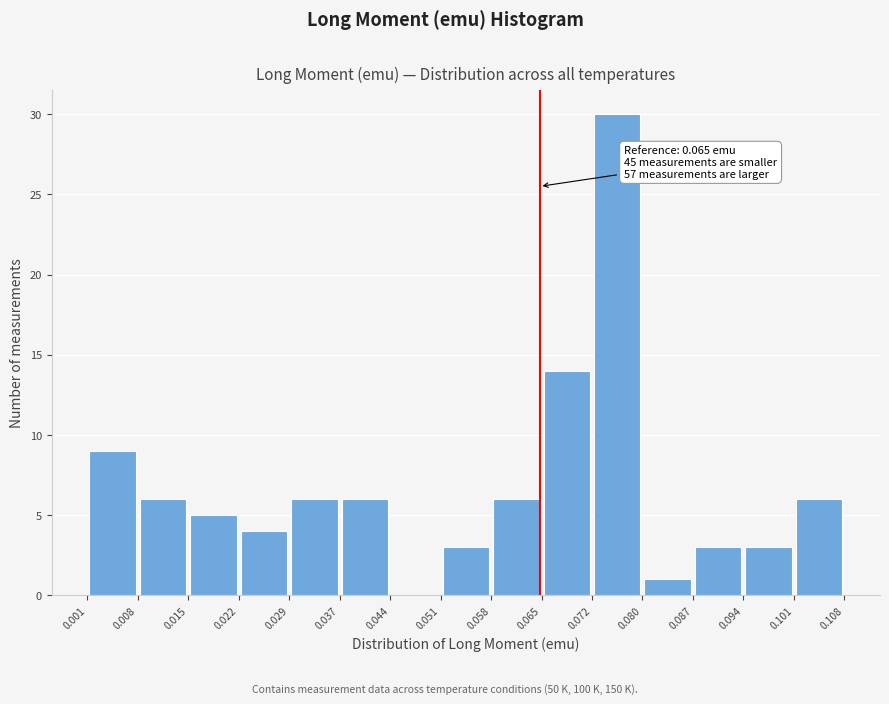

Which range on the x-axis has the tallest bar?

0.072 to 0.080